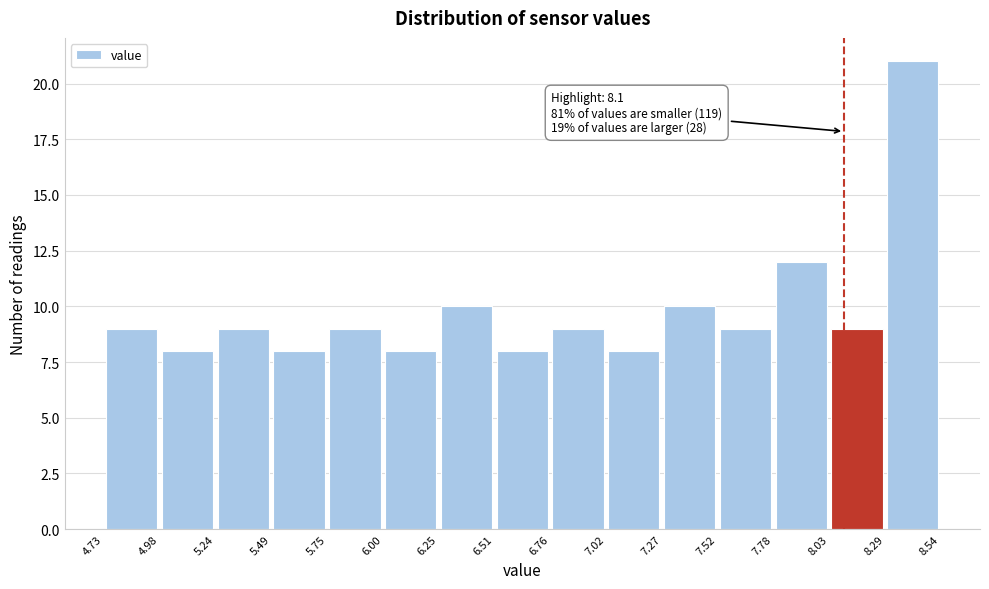

Over which range of the x-axis is the bar tallest?

8.29 to 8.54